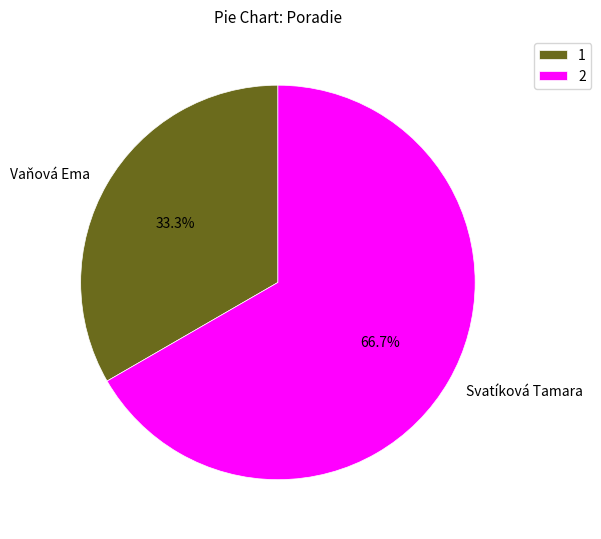

How much of the chart is everything except Svatíková Tamara?

33.3%